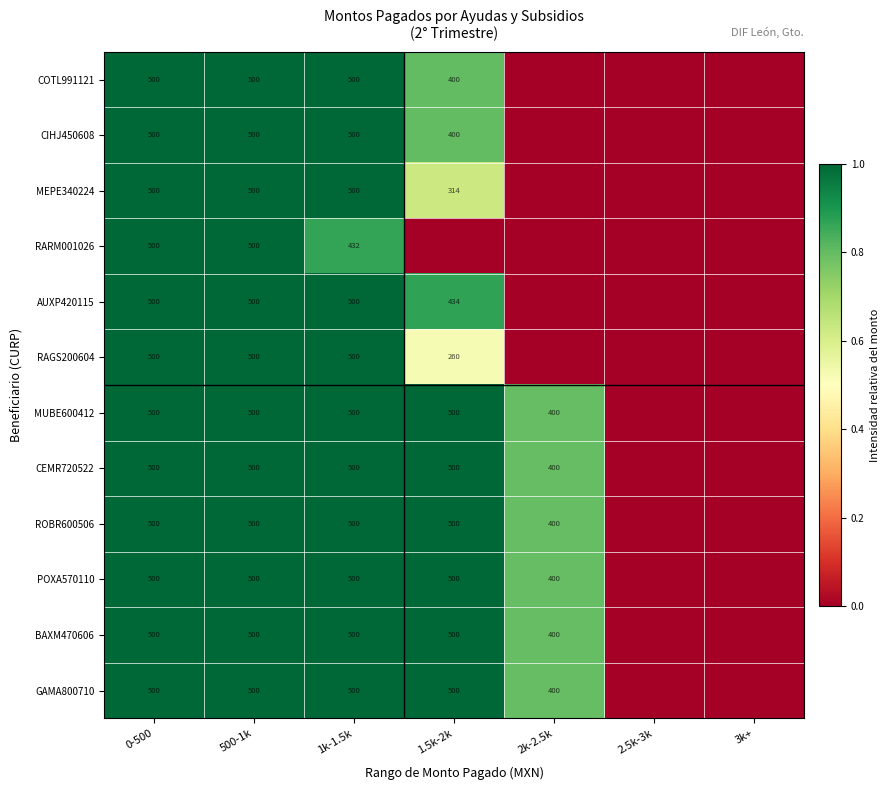

True or false: MUBE600412 has a value of 500 at 1k-1.5k.

True